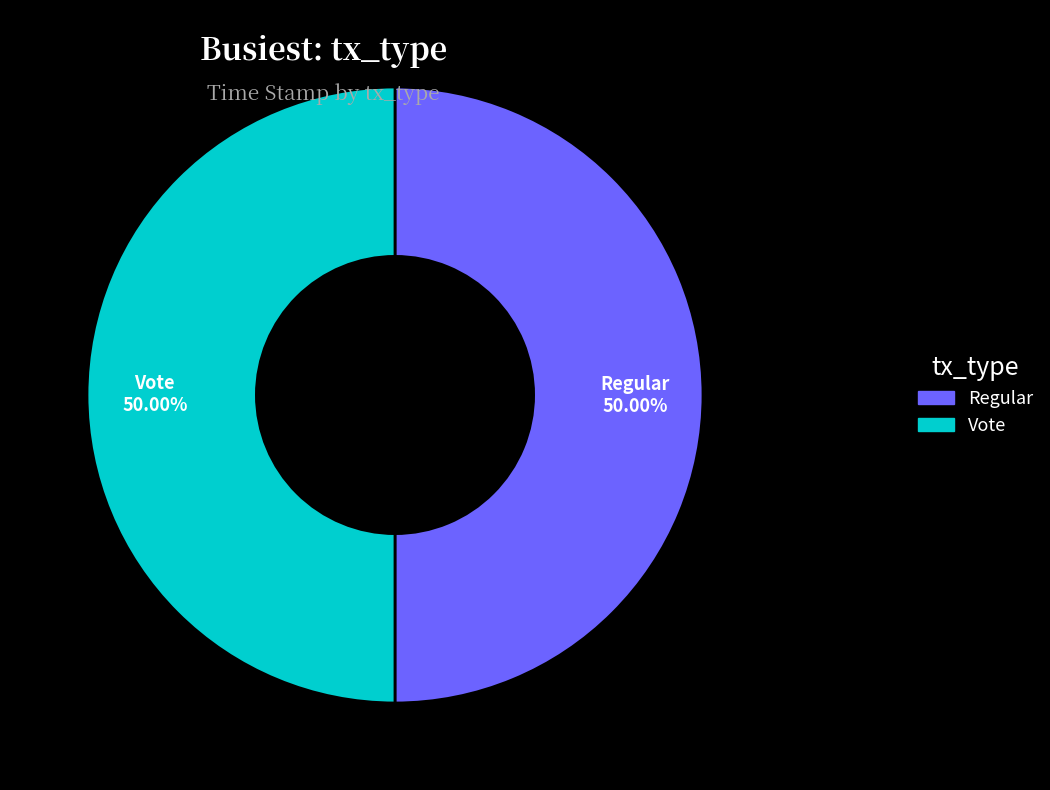

How many slices are in this pie chart?

2